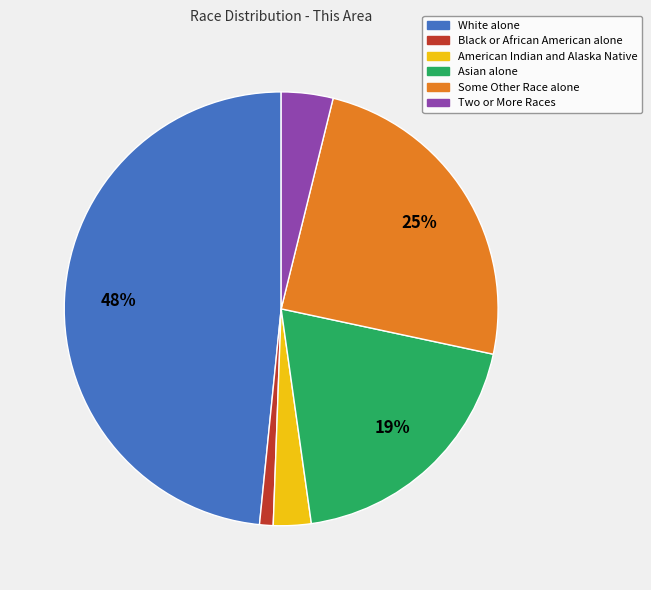

True or false: American Indian and Alaska Native accounts for 3% of the total.

True